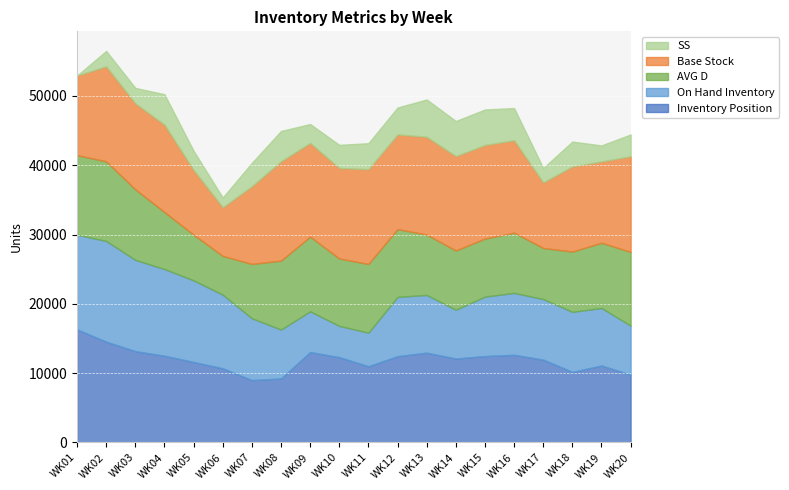

What are all the series names shown in the legend?

SS, Base Stock, AVG D, On Hand Inventory, Inventory Position